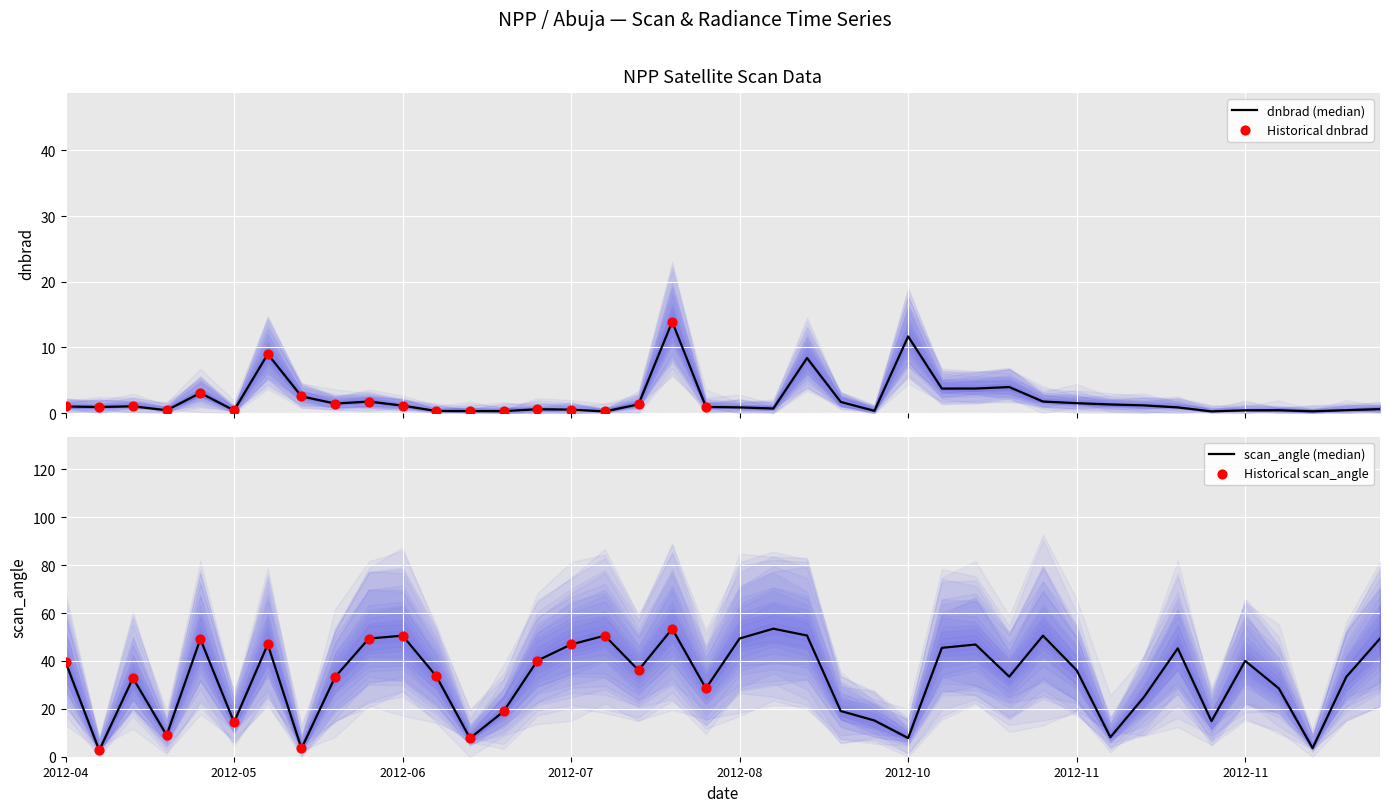

Which series reaches the maximum Y coordinate?

satz